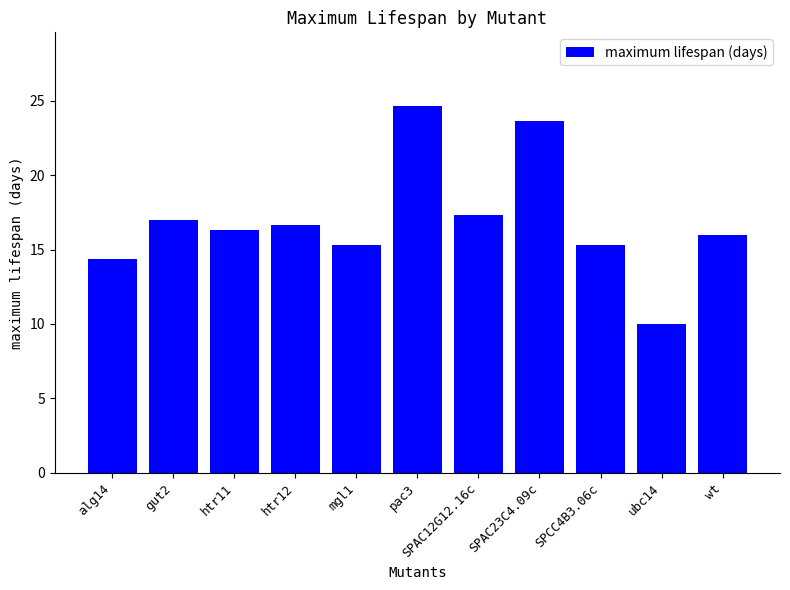

Reading left to right, what are all the values shown in this chart?

14.3	17.0	16.3	16.7	15.3	24.7	17.3	23.7	15.3	10.0	16.0